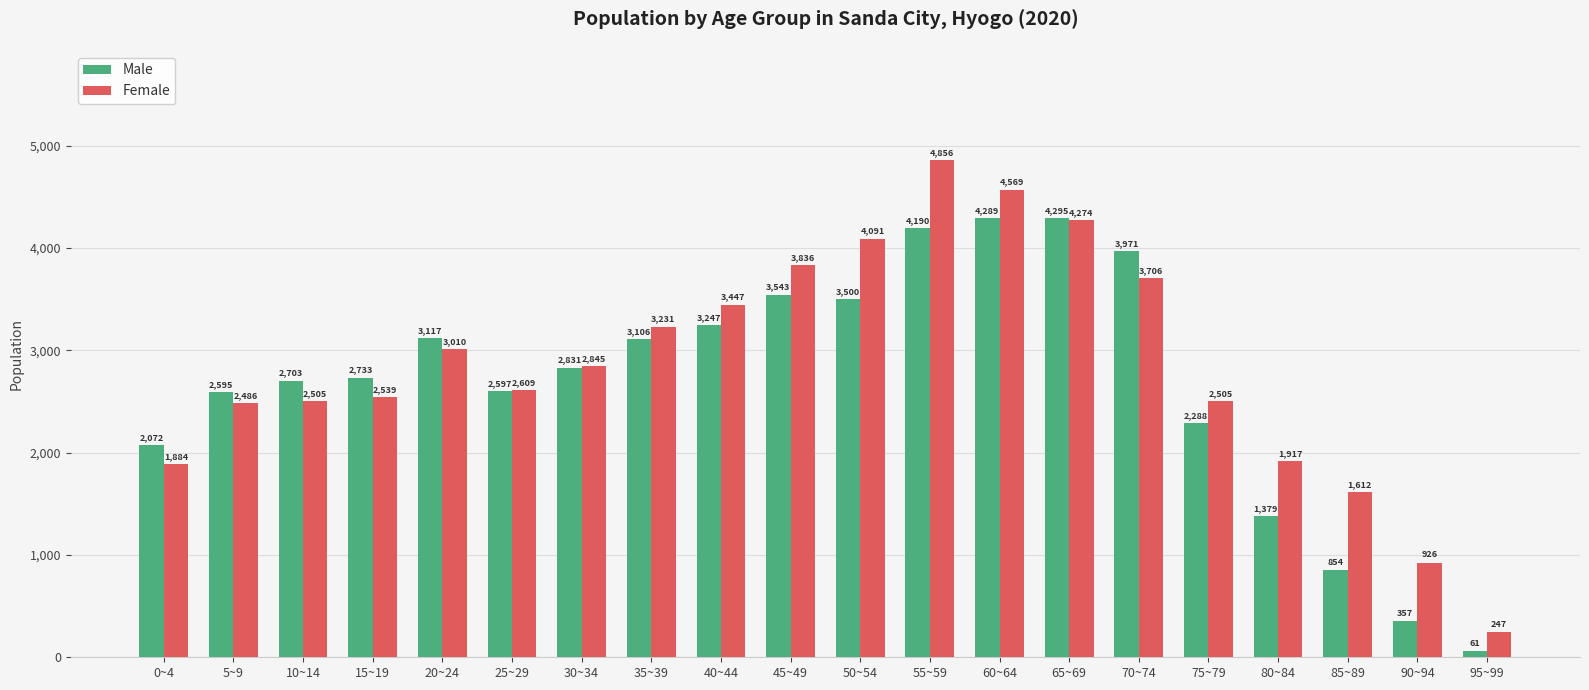

Read the Female value at 50~54.

4091